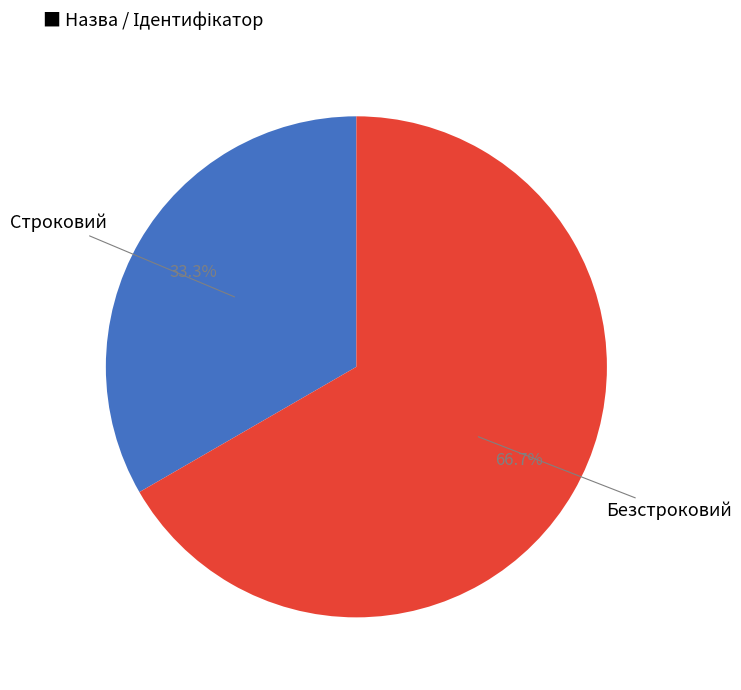

The Строковий slice represents 39% of the pie. True or false?

False